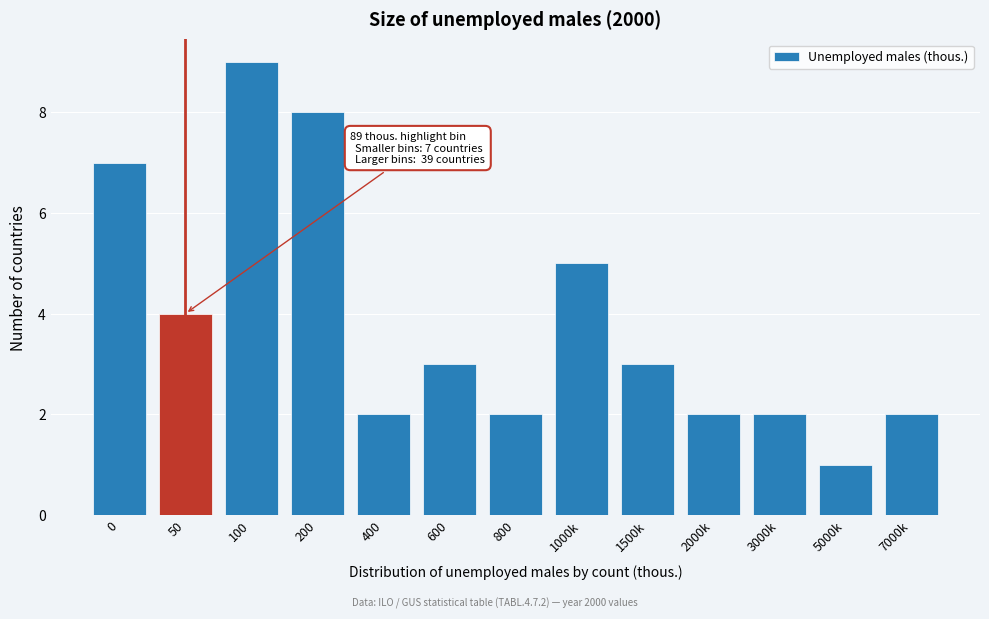

Reading left to right, extract all data points from this chart.

7	4	9	8	2	3	2	5	3	2	2	1	2